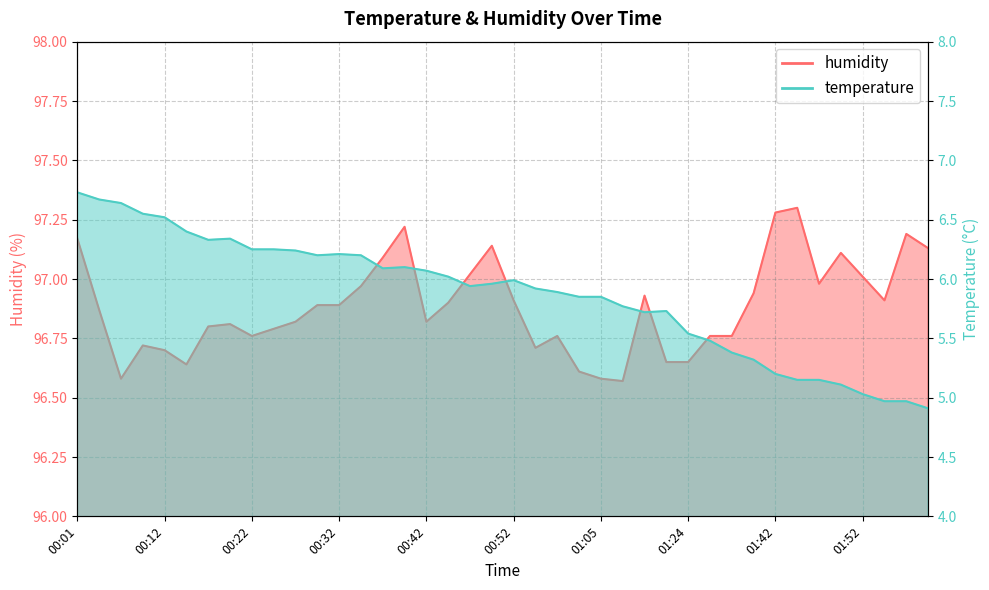

At which label does humidity reach its minimum?

01:11